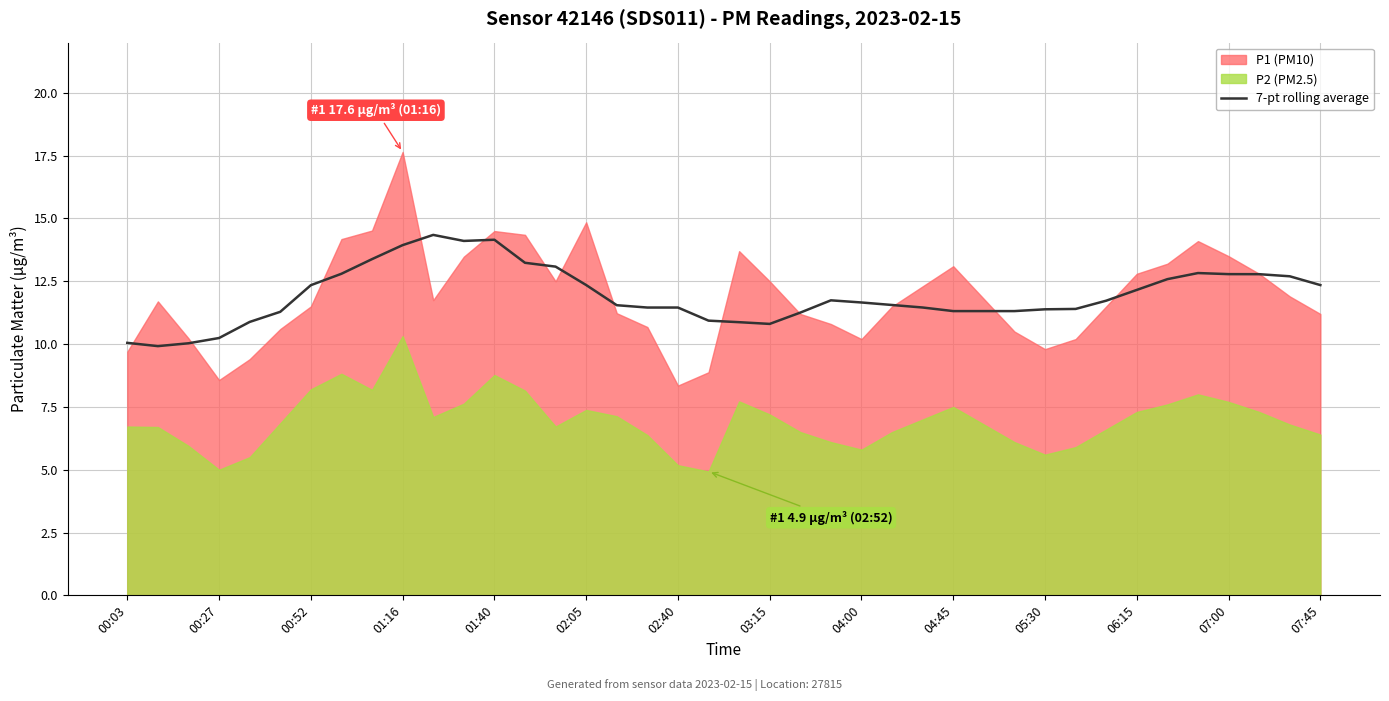

The value of 7-pt rolling average at 07:00 is 22.8. True or false?

False